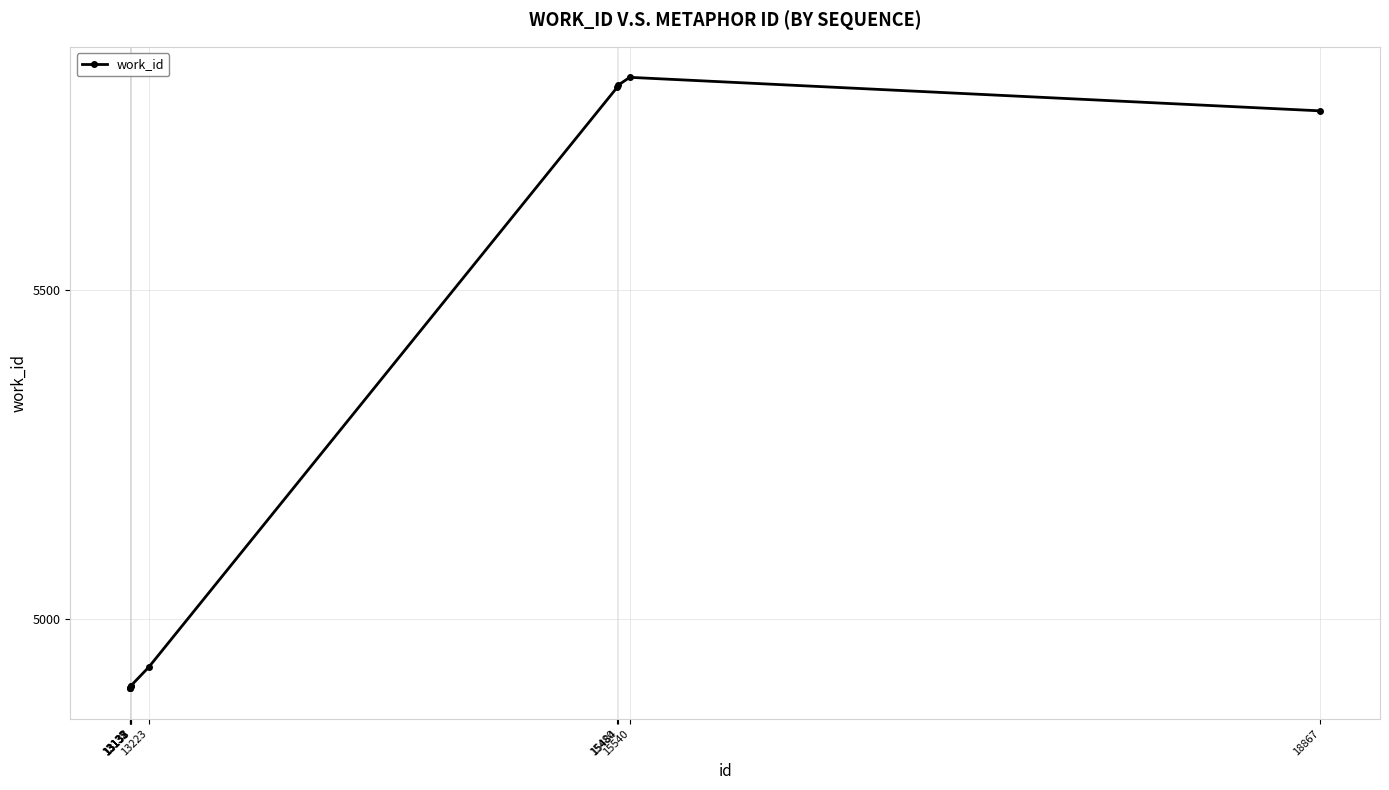

What is the greatest value displayed?

5823